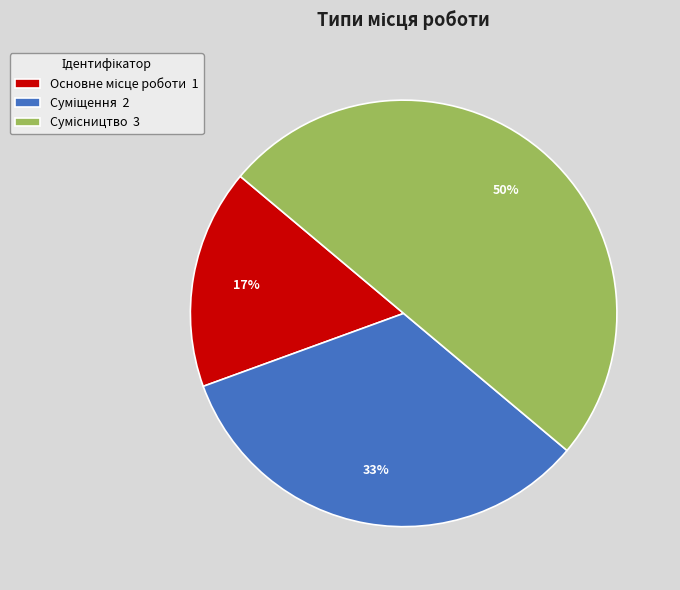

To the nearest percent, what is the average slice percentage?

33%